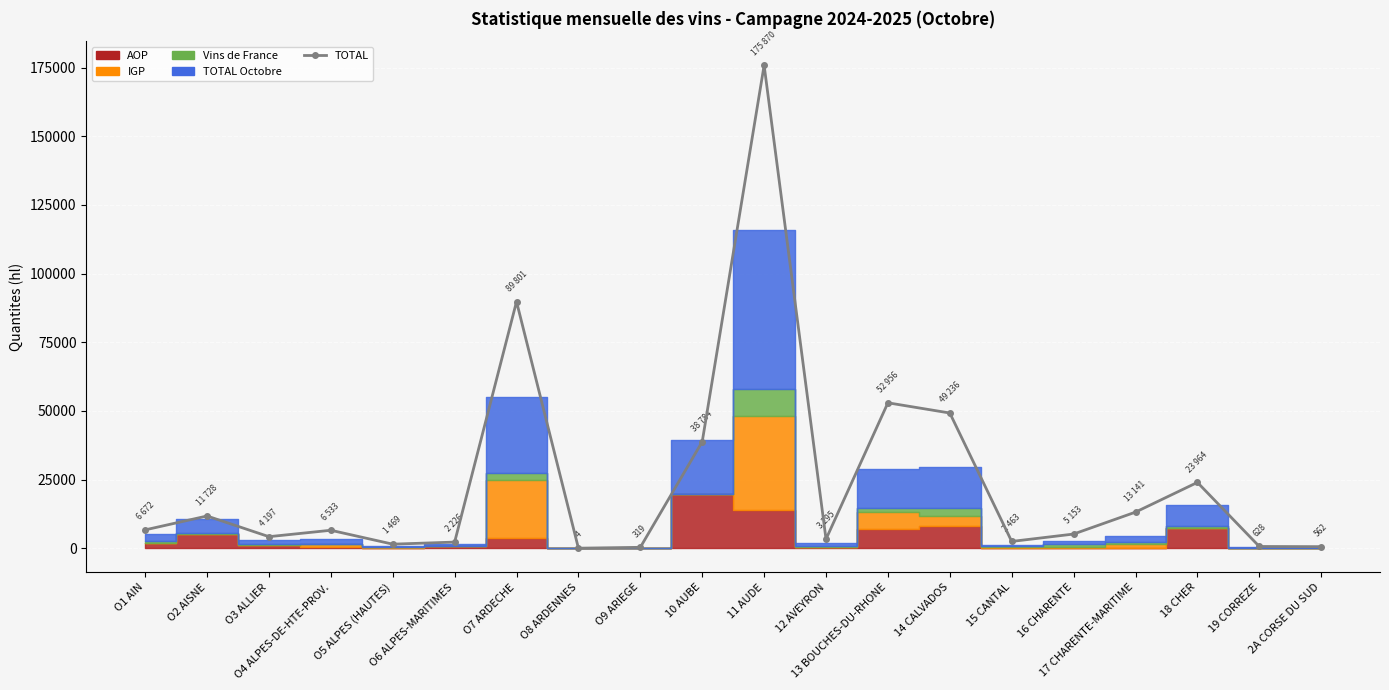

At which category does the data reach its first local peak?

O2 AISNE